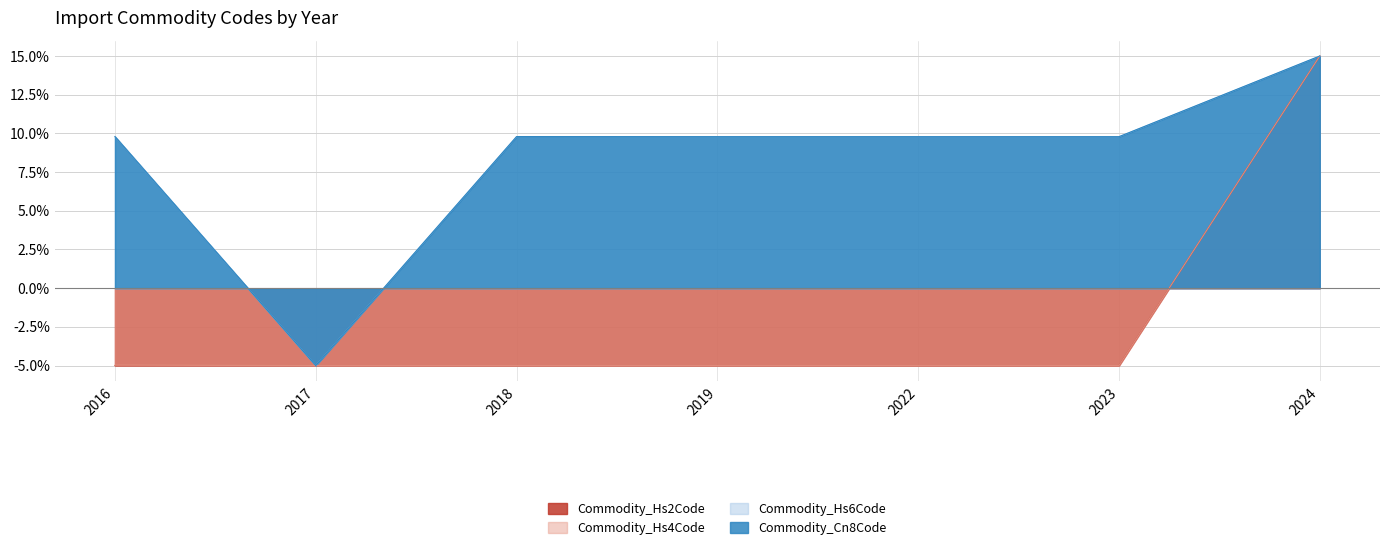

True or false: Commodity_Hs6Code has more than 1 interior local peaks.

False